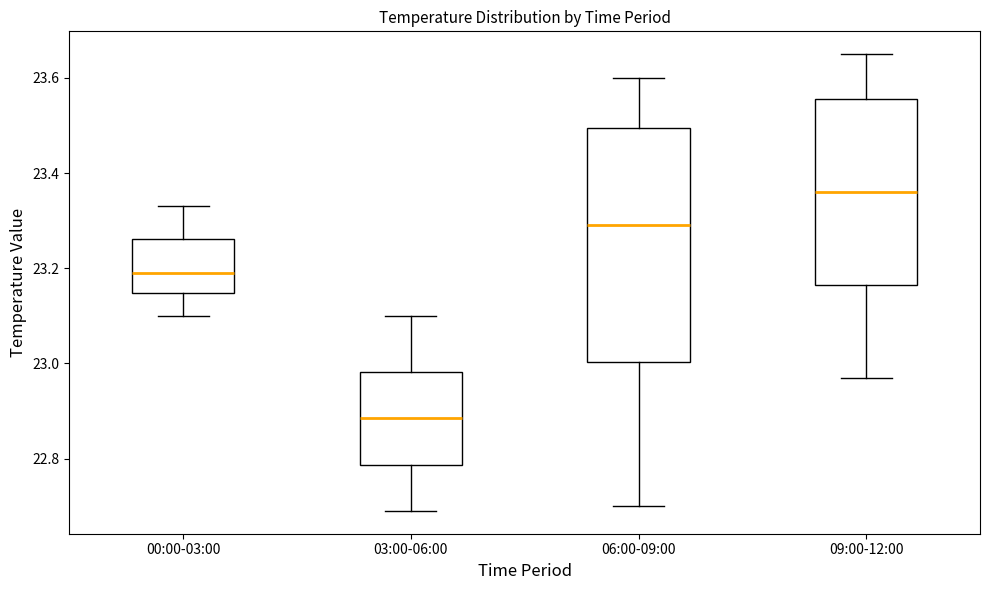

Reading left to right, read every box against the y-axis: the position of its median line, the range the box covers, and the ends of its whiskers. The values are not printed on the chart, so give them approximately, as read against the axis.

00:00-03:00: median 23.20, box 23.14 to 23.26, whiskers 23.10 to 23.34
03:00-06:00: median 22.88, box 22.78 to 22.98, whiskers 22.70 to 23.10
06:00-09:00: median 23.30, box 23.00 to 23.50, whiskers 22.70 to 23.60
09:00-12:00: median 23.36, box 23.16 to 23.56, whiskers 22.98 to 23.66